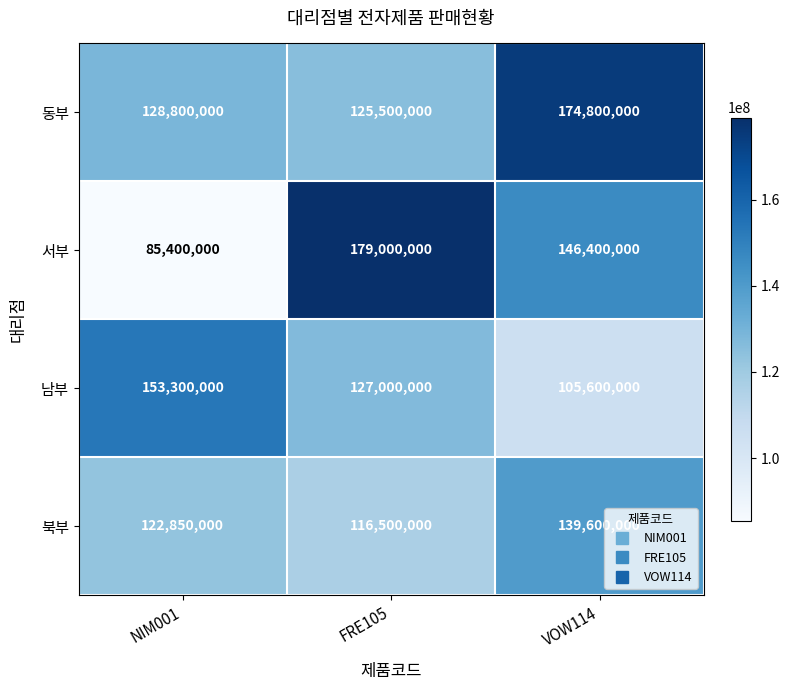

What is the sum of the 동부 values at NIM001 and VOW114?

303600000